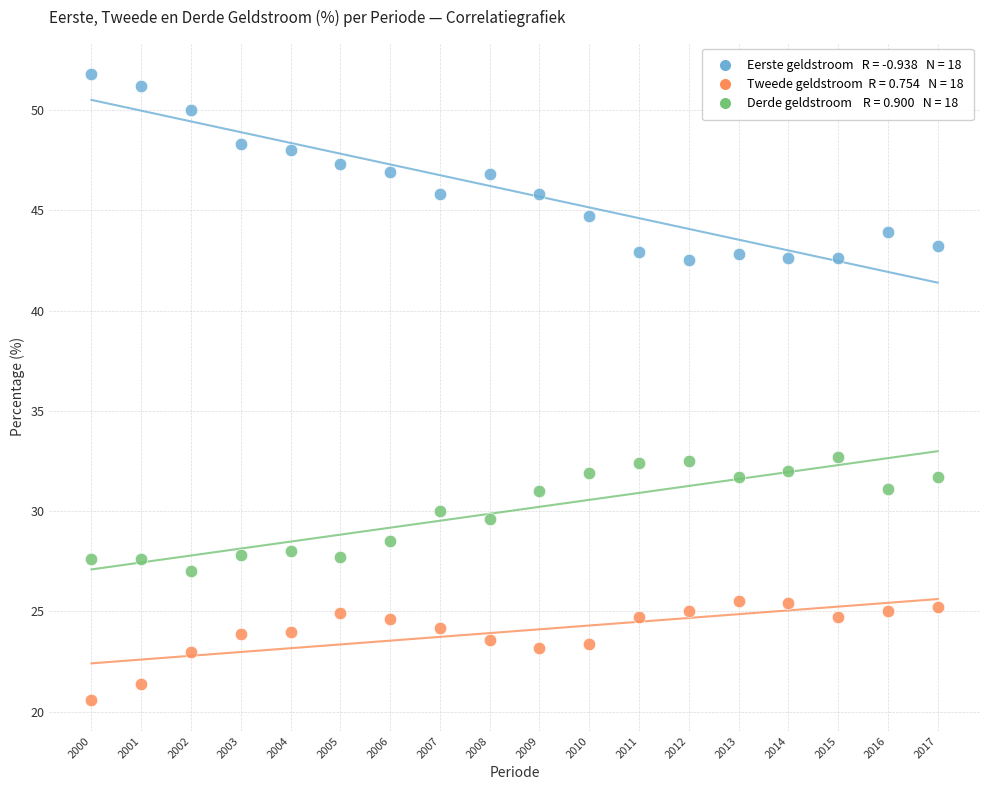

Across all data points, what is the range of Y values (max minus min)?

31.2